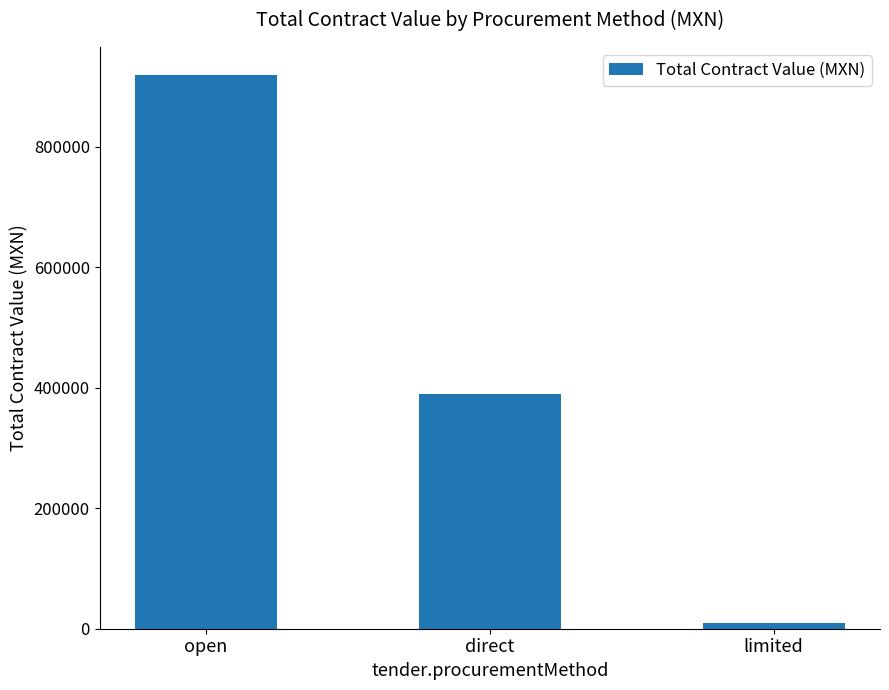

How many data points are less than 389239?

1